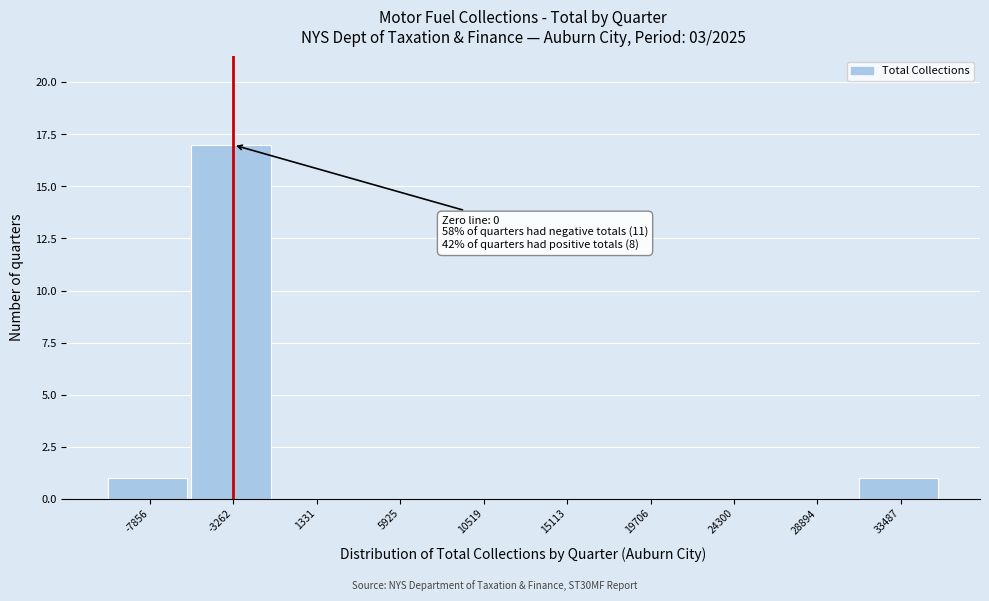

Reading left to right, transcribe all the data shown in this chart.

-7856=1	-3262=17	1331=0	5925=0	10519=0	15113=0	19706=0	24300=0	28894=0	33487=1